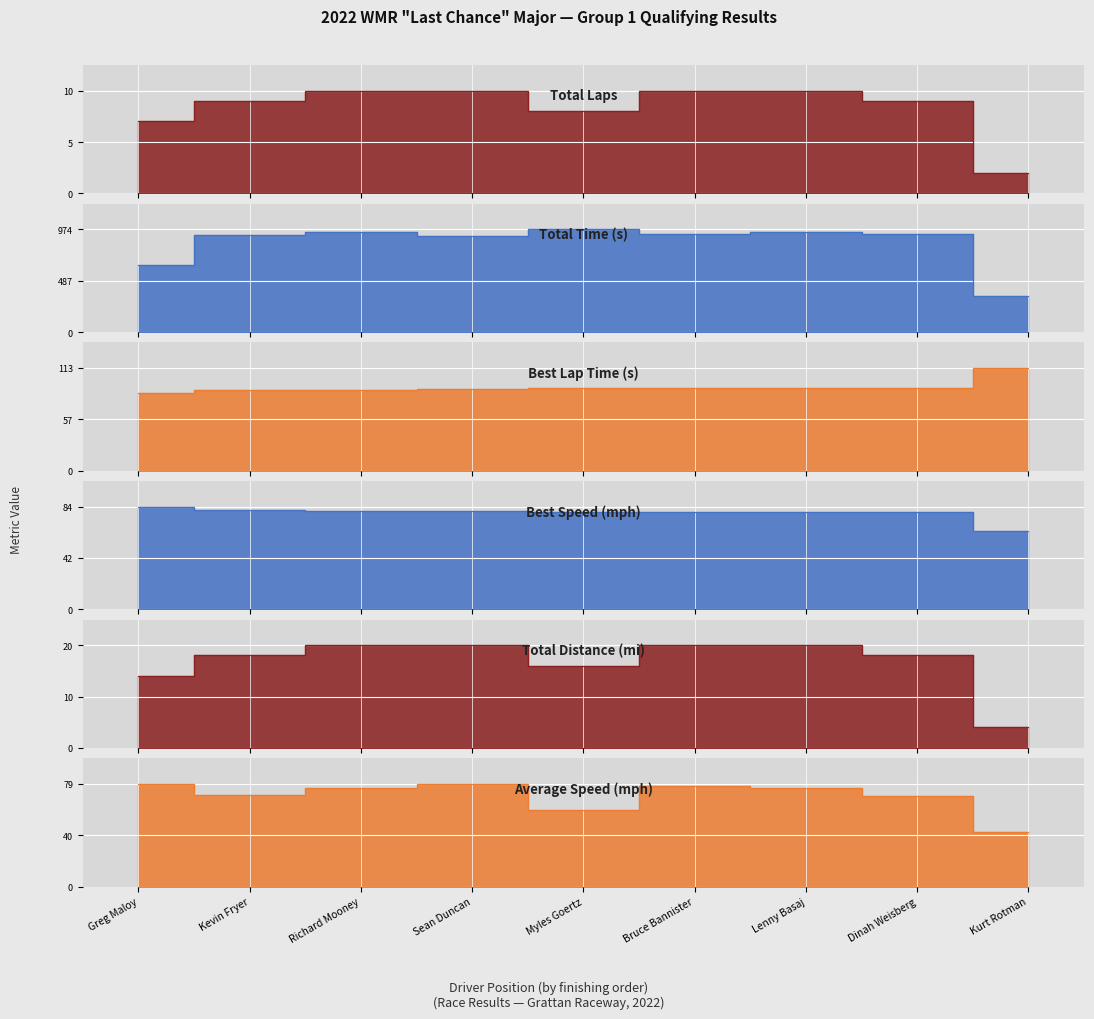

In Average Speed, how many points are higher than both neighbors (excluding endpoints)?

2